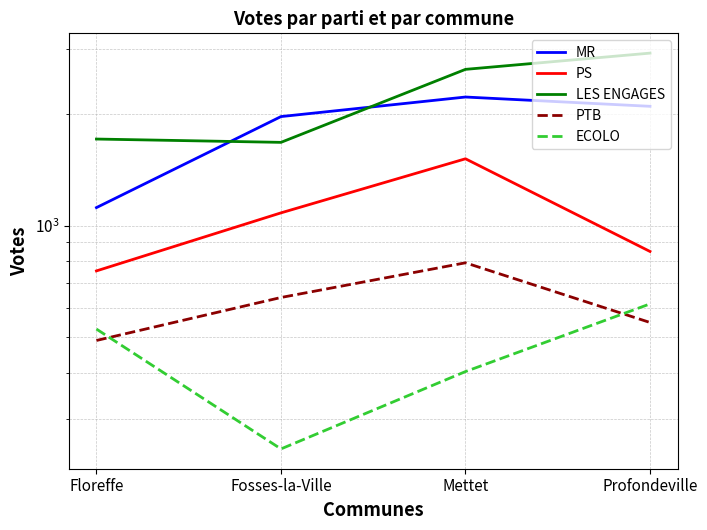

Is it true that PTB equals 832 at Profondeville?

False